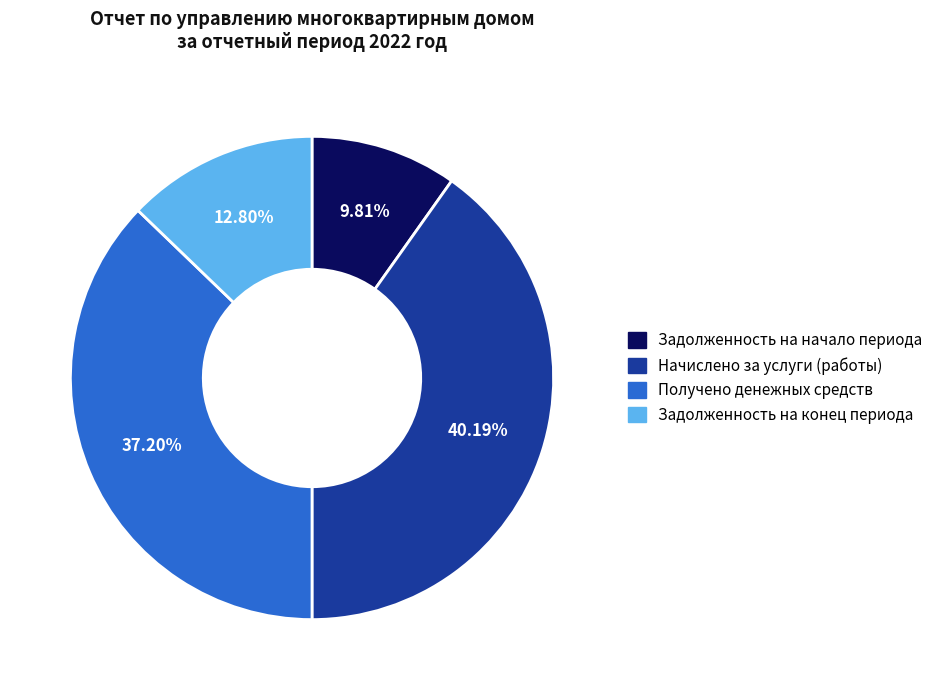

To the nearest percent, what percentage of the pie is Получено денежных средств?

37%